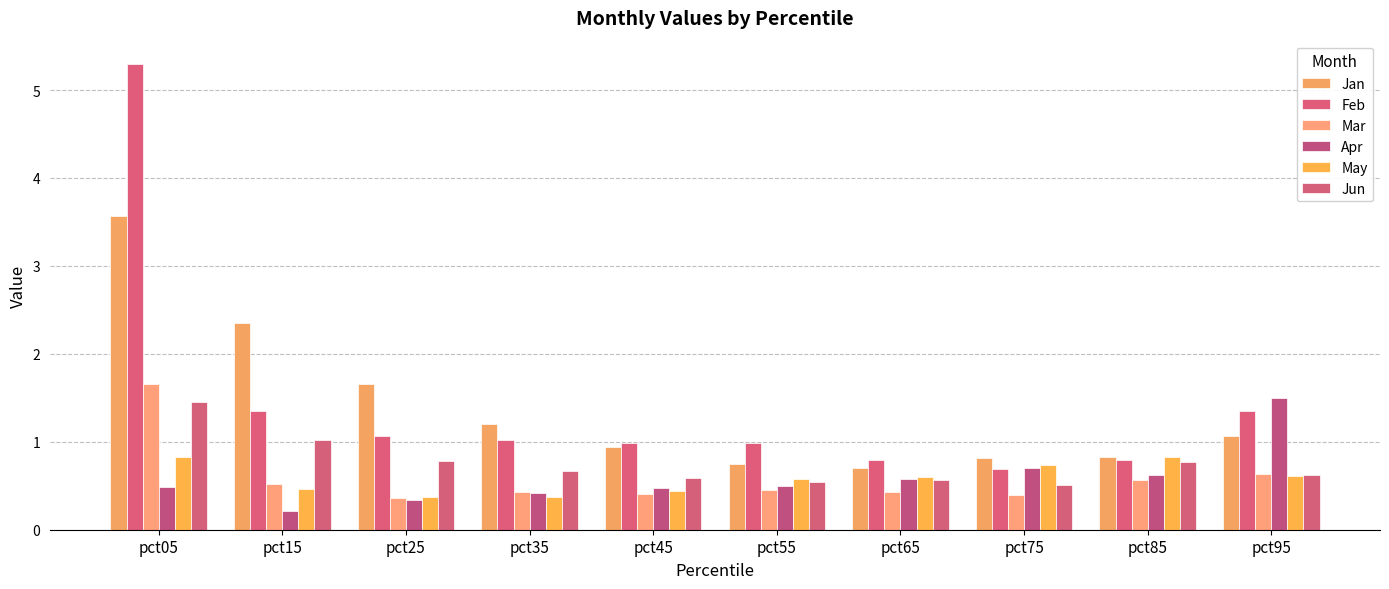

What is the total value across all series at pct15?

5.9